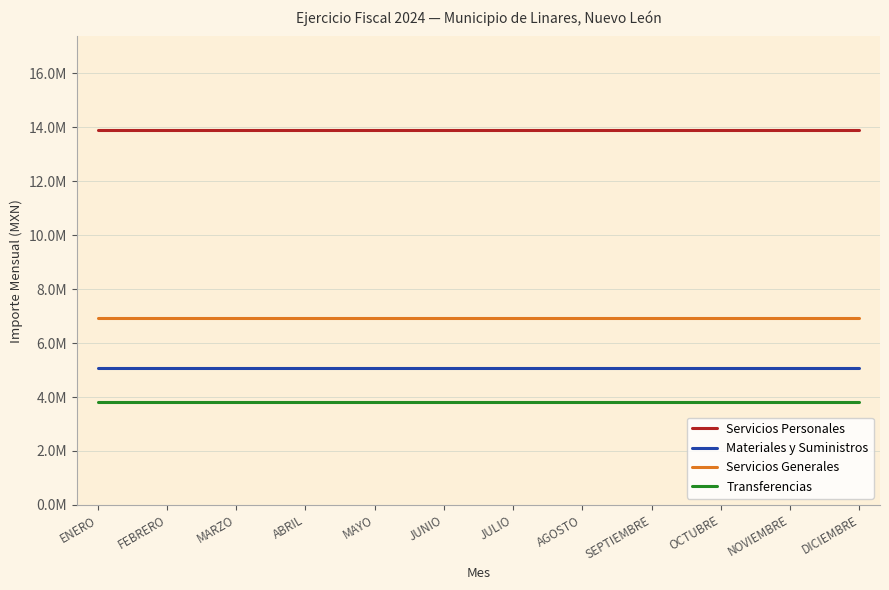

What is the sum of all Materiales y Suministros values?

60771169.0